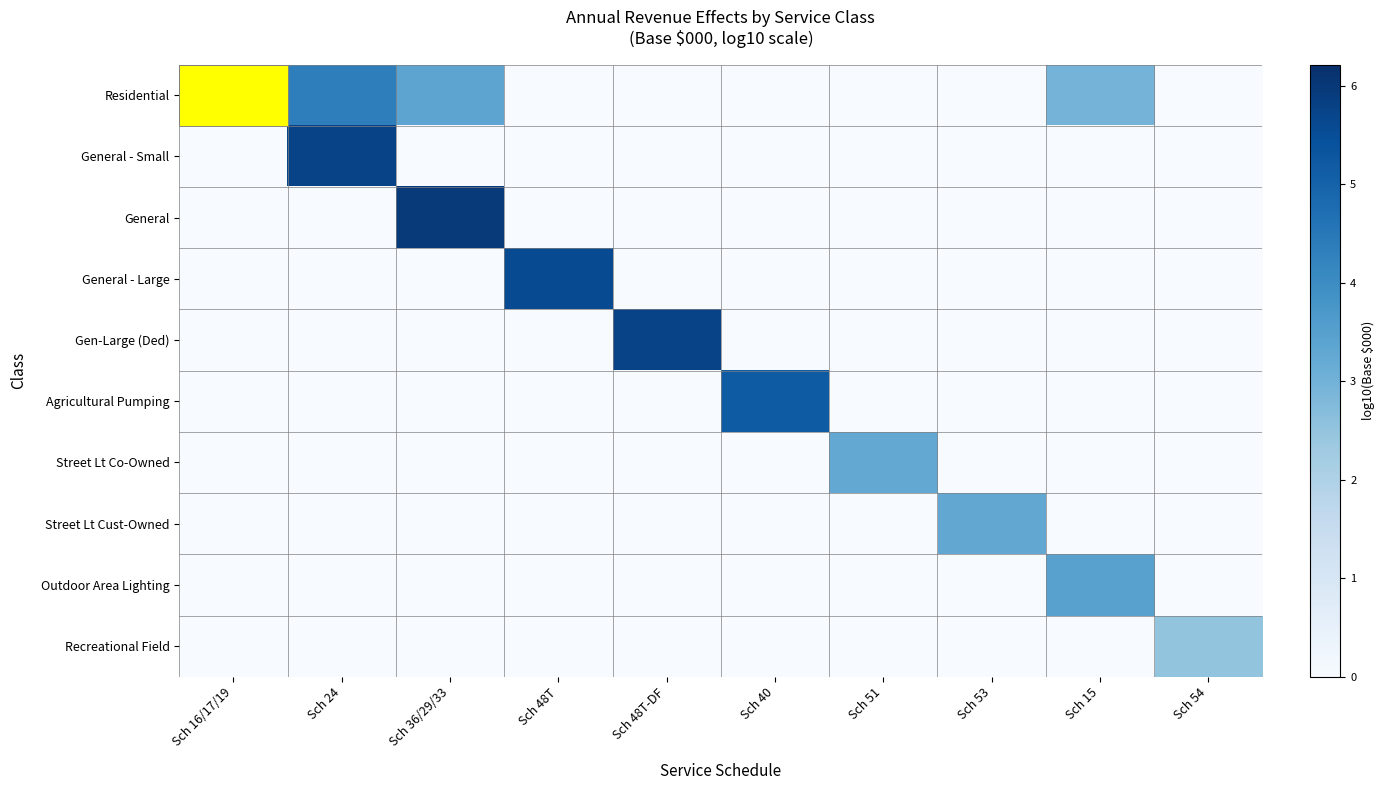

Which label corresponds to the largest value in the chart?

Sch 16/17/19